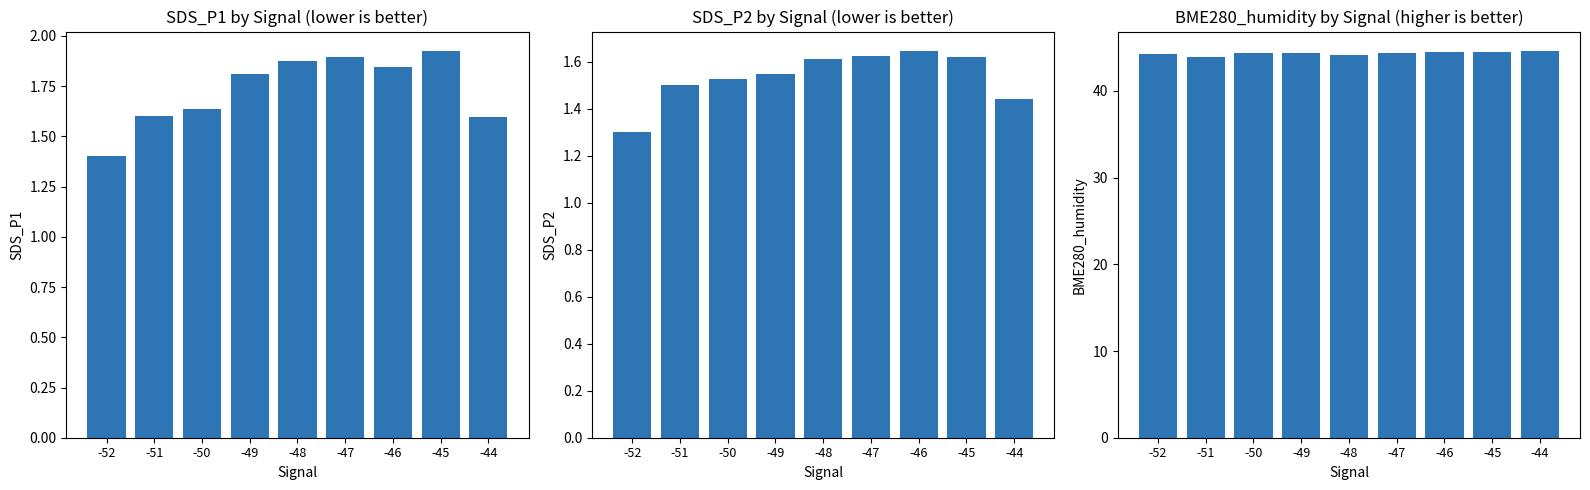

What is the difference between the Avg BME280_humidity values at -51 and -45?

0.5